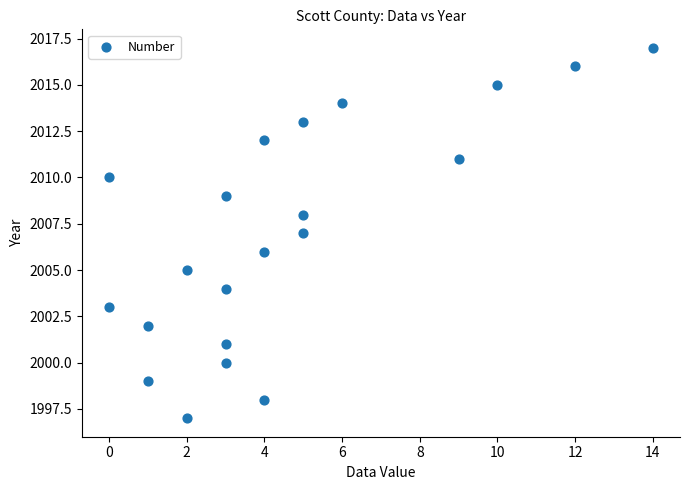

What is the range of Y values (max minus min)?

20